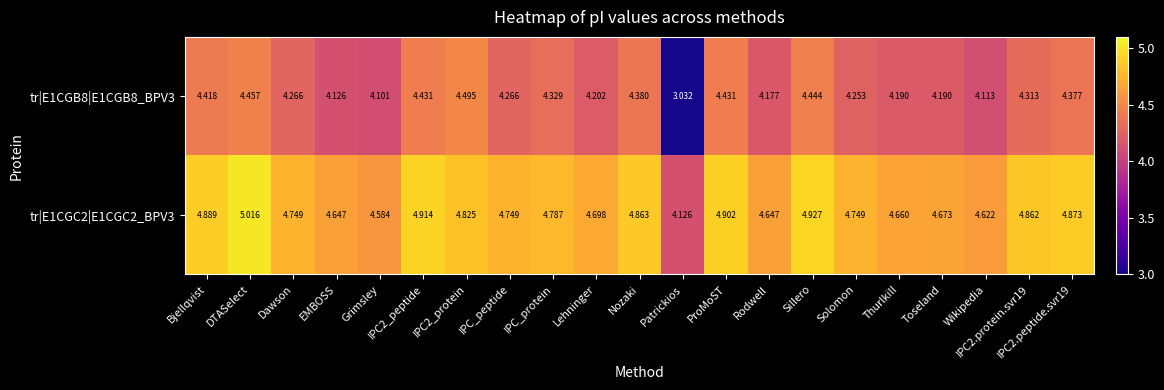

At which label does tr|E1CGB8|E1CGB8_BPV3 reach its minimum?

Patrickios